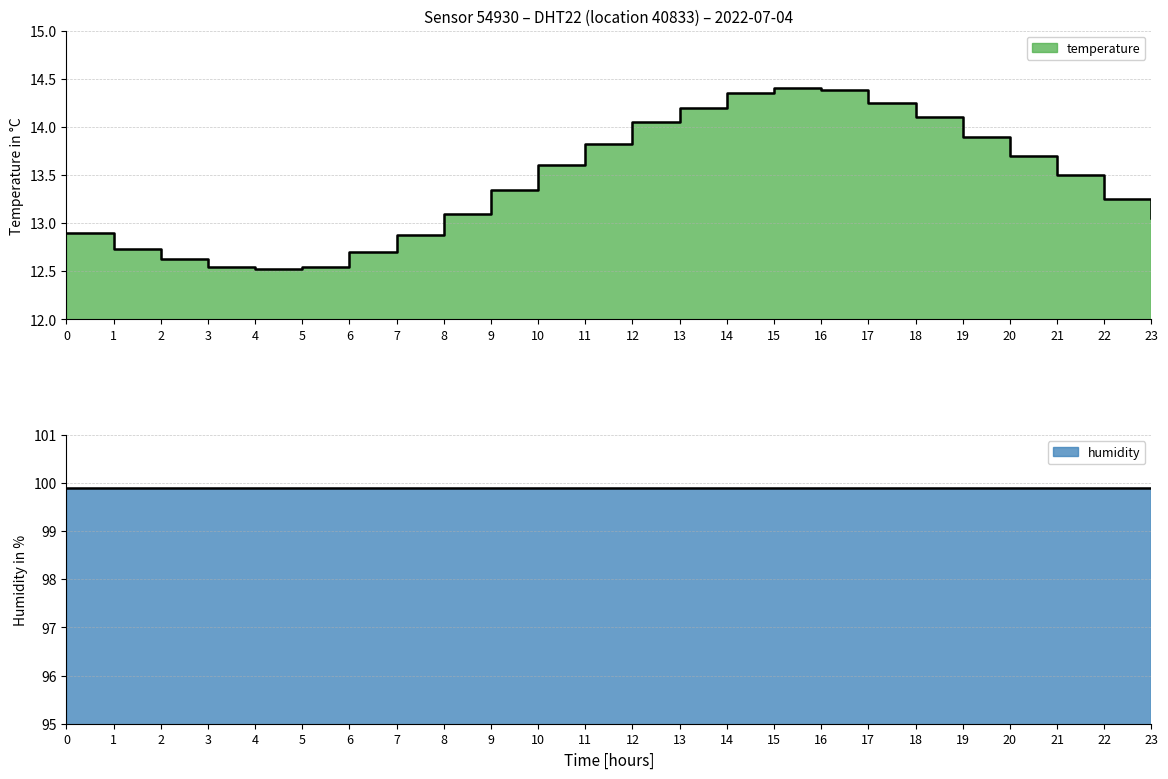

How many data points are above 13?

16